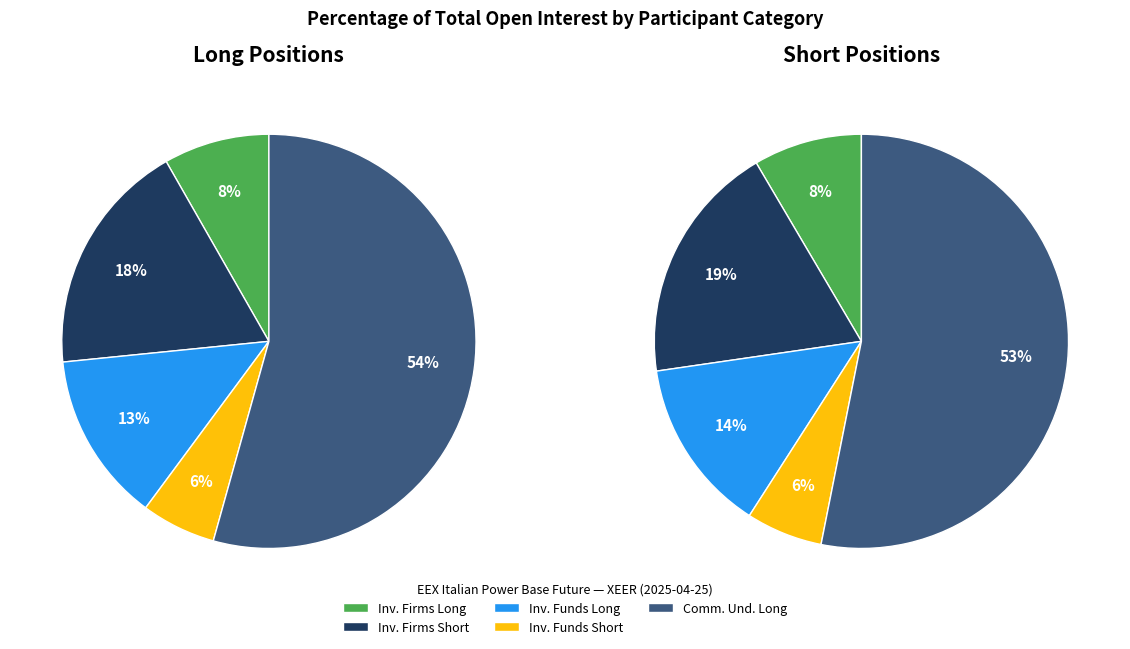

Do Investment Firms or credit institutions (Long) and Investment Funds (Short) together represent more than half of the pie?

No